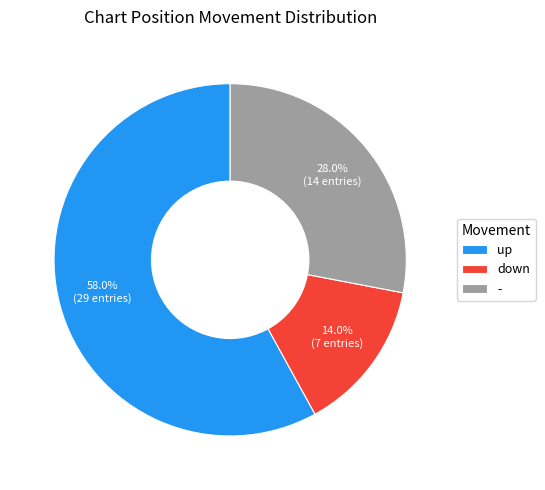

Which category has the biggest portion of the pie?

up